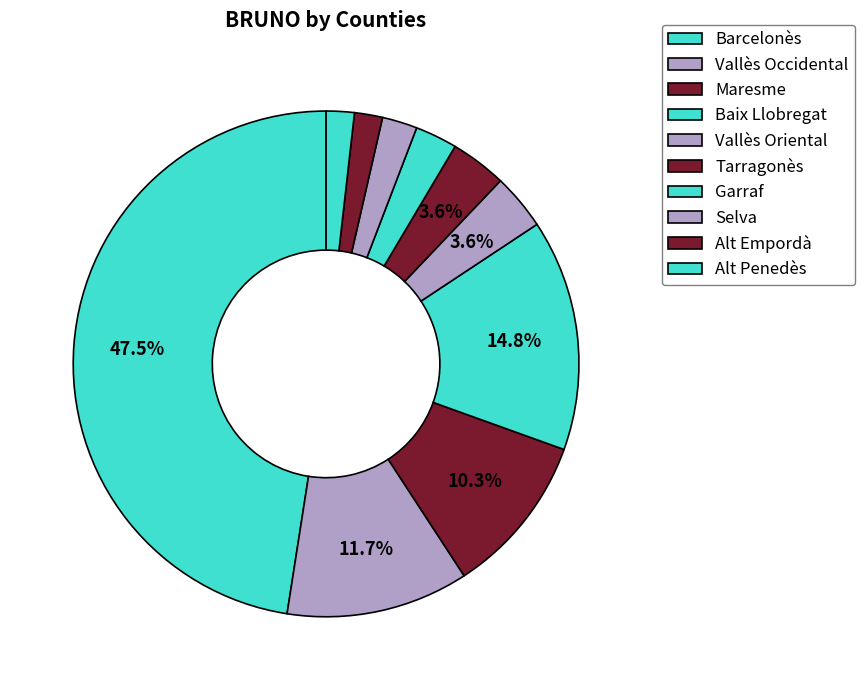

Does Alt Penedès represent more than half of the total?

No